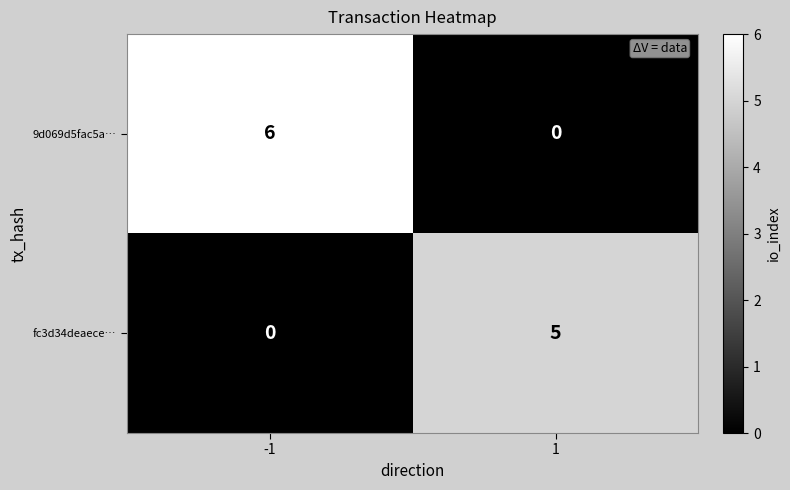

Which series has the largest range (max minus min)?

9d069d5fac5a…